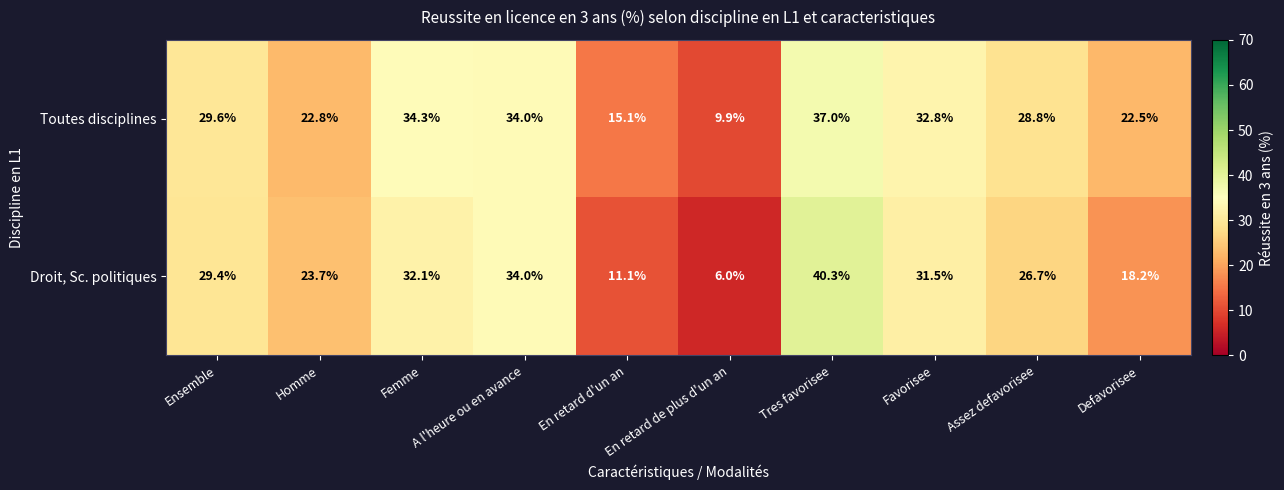

At how many categories does at least one series exceed 17?

8